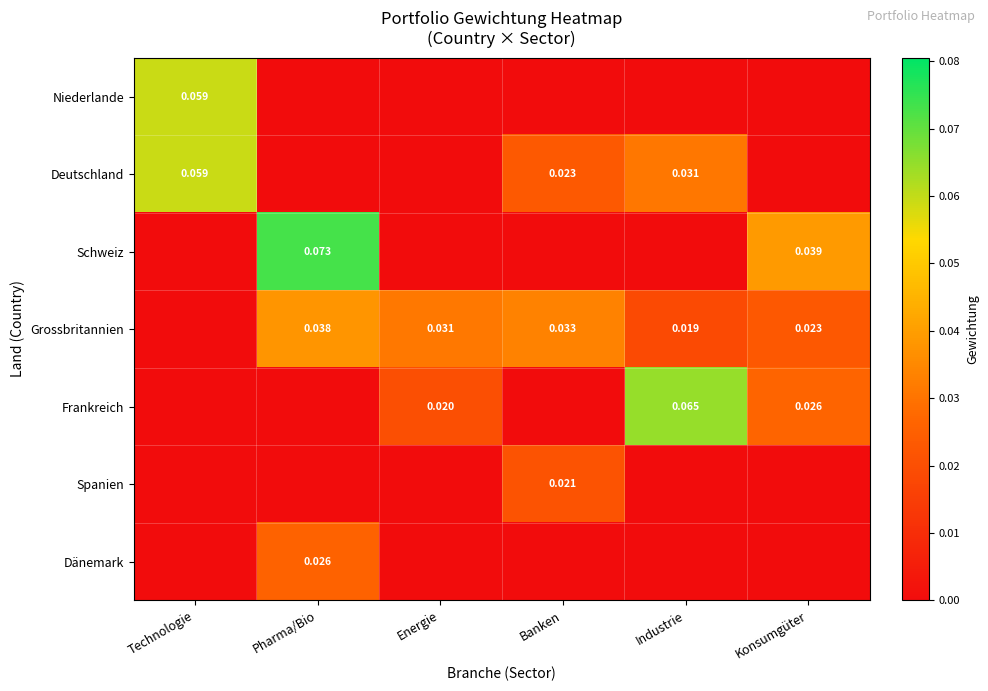

At Pharma/Bio, list the series in order from largest to smallest.

Schweiz, Grossbritannien, Dänemark, Niederlande, Deutschland, Frankreich, Spanien